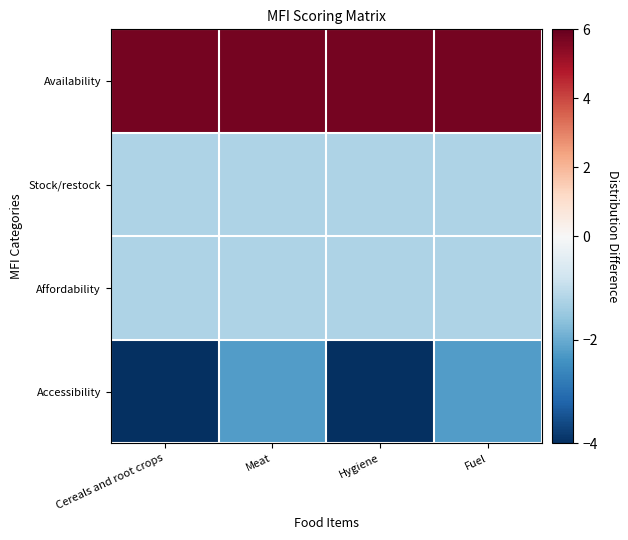

What is the spread (max minus min) of values at Fuel?

8.0